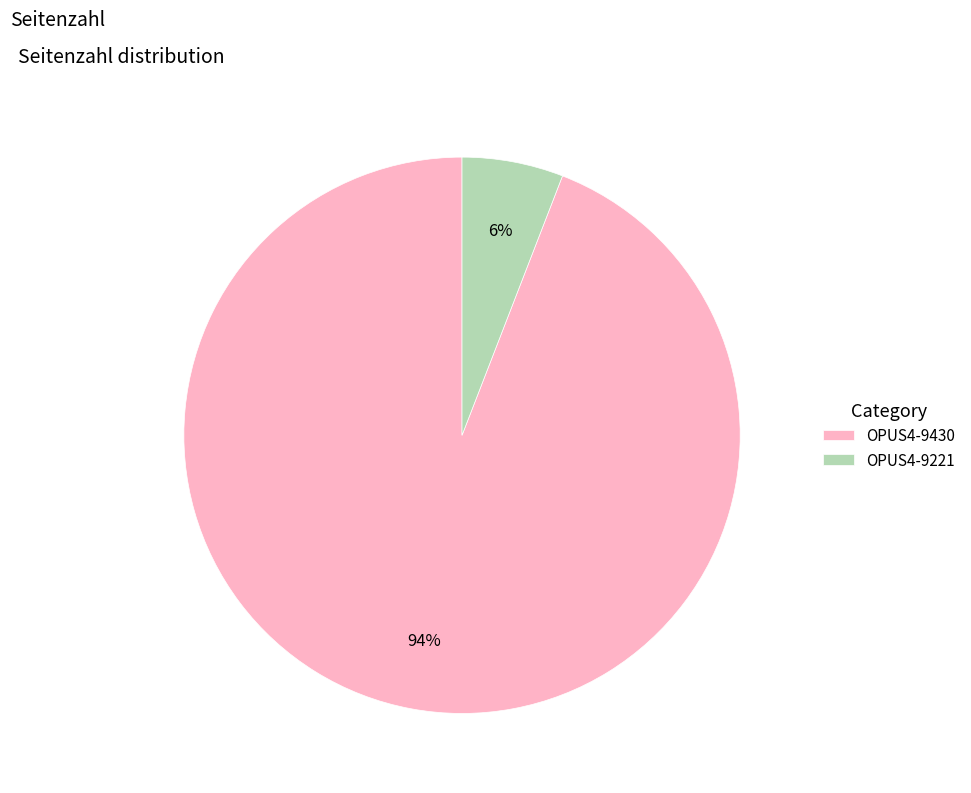

What percentage is the OPUS4-9430 slice, to the nearest percent?

94%